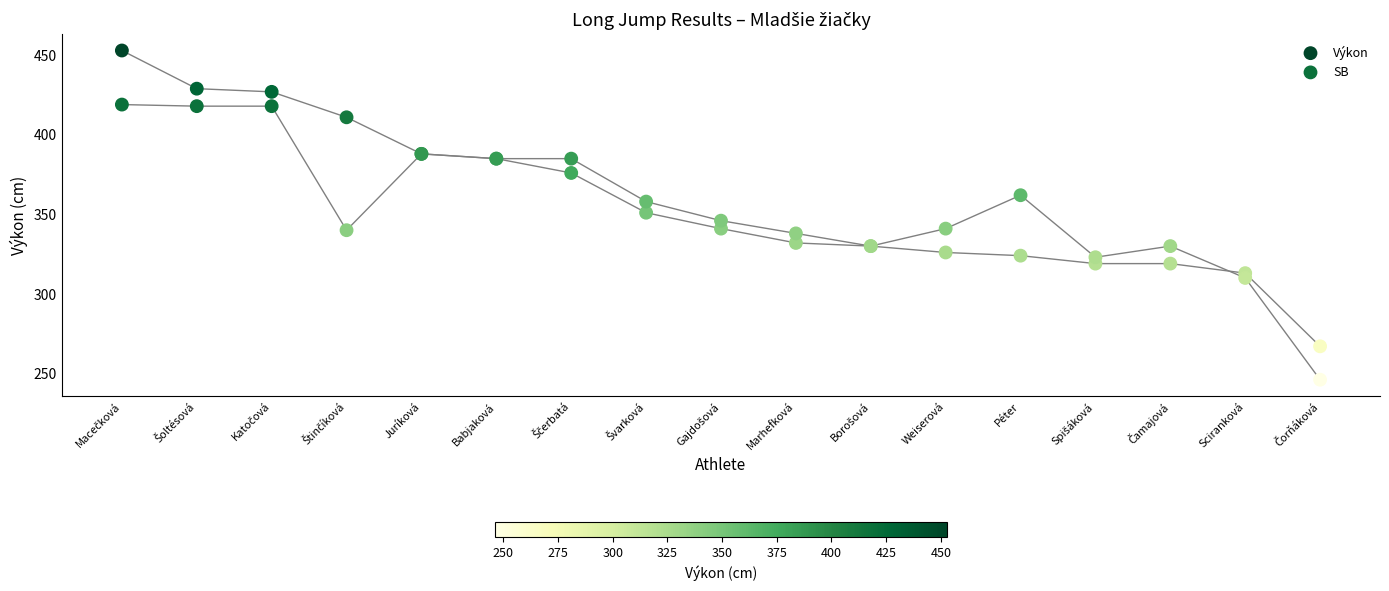

Which series reaches the minimum Y coordinate?

SB